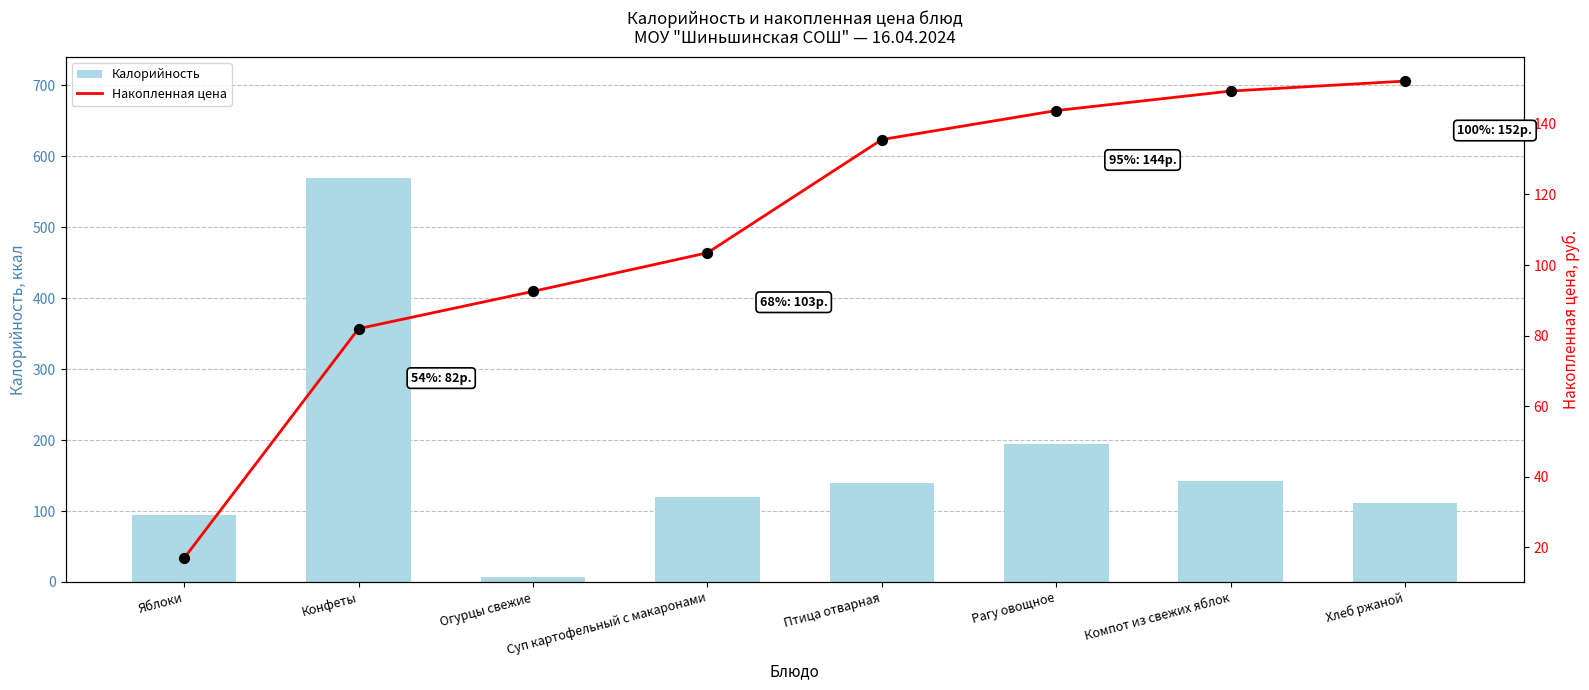

What are all the series names shown in the legend?

Калорийность, Накопленная цена